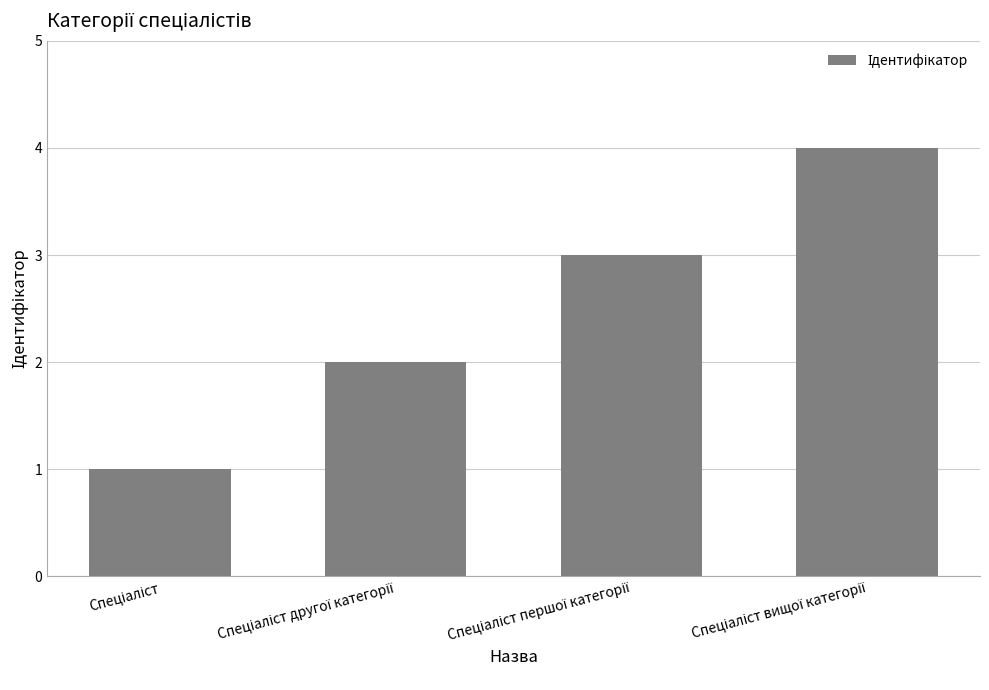

What is the maximum value shown in the chart?

4